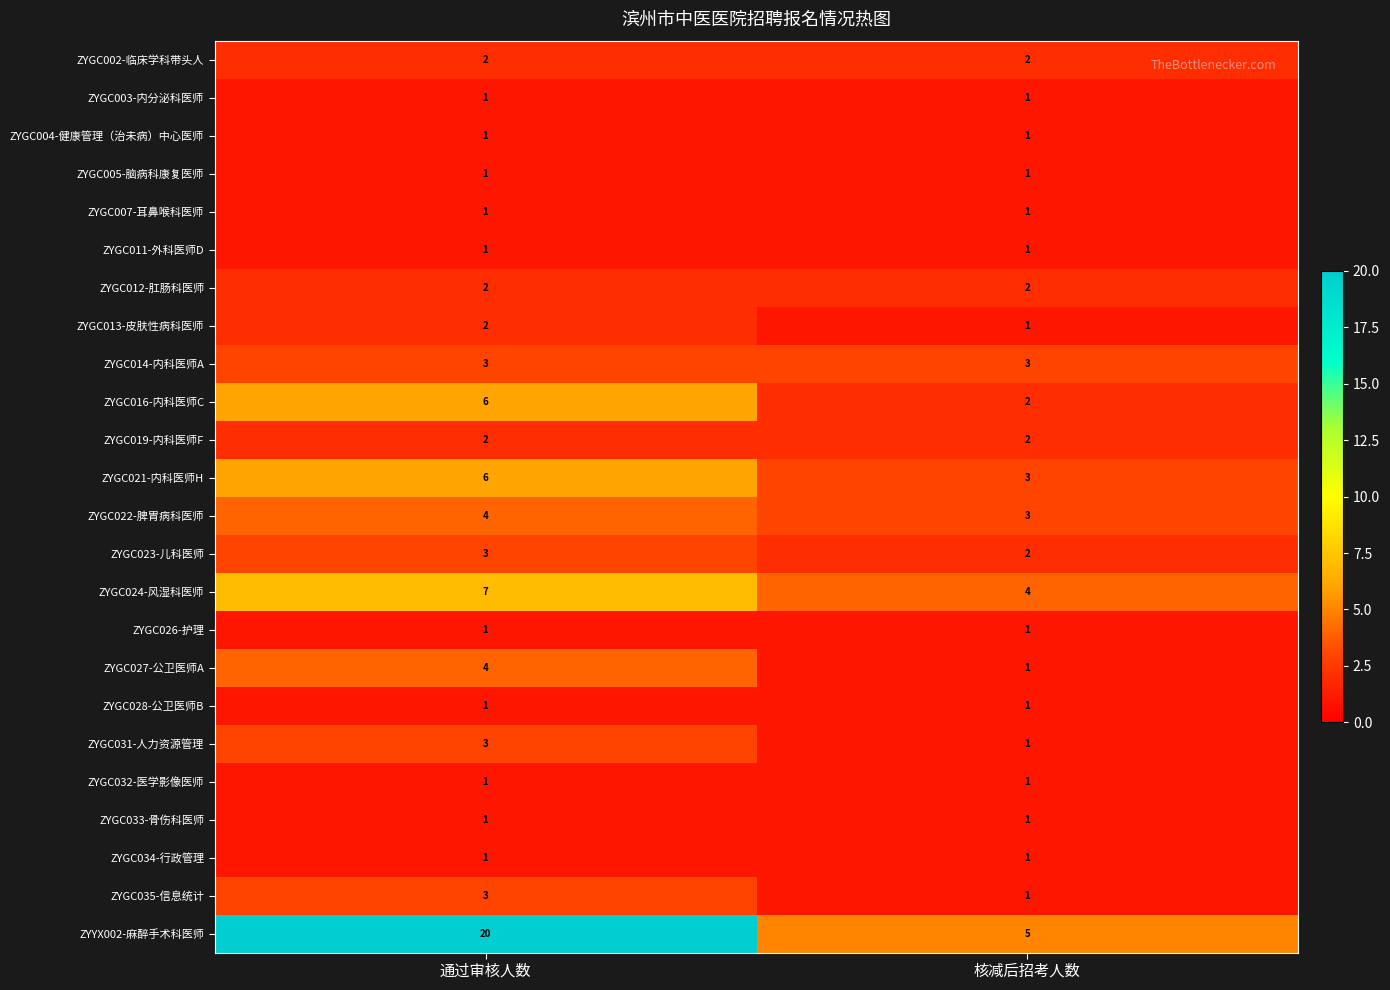

True or false: ZYGC011-外科医师D has a value of 1 at 核减后招考人数.

True